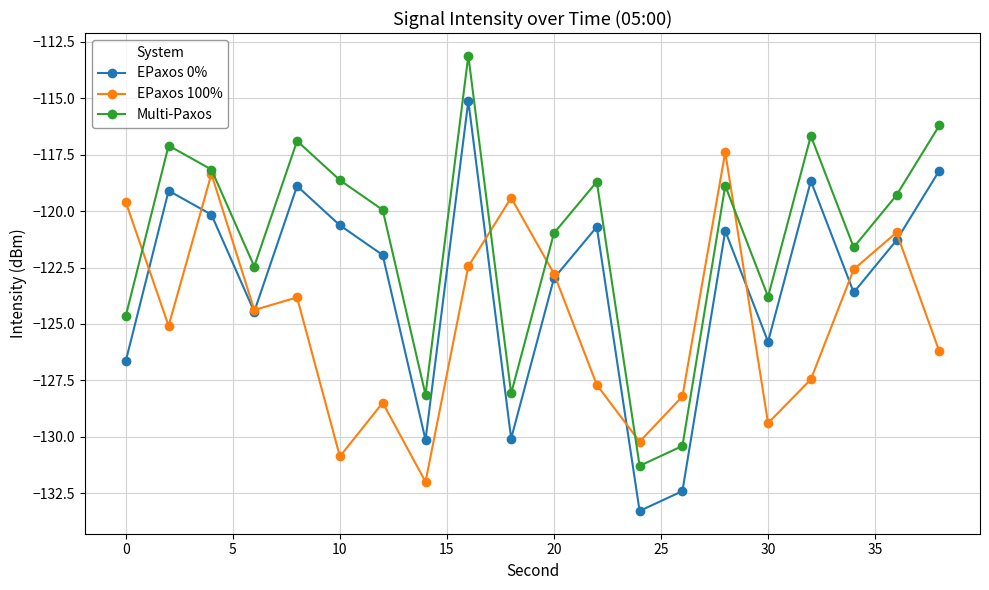

True or false: Multi-Paxos and EPaxos 0% cross at least once.

False